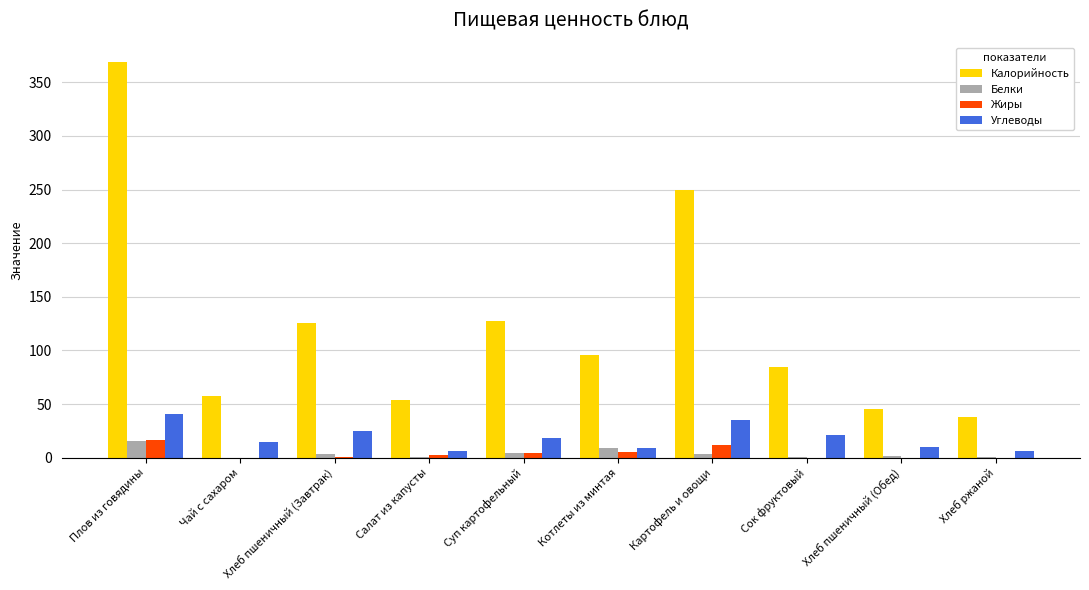

What is the difference between the Углеводы values at Хлеб пшеничный (Завтрак) and Хлеб ржаной?

18.1